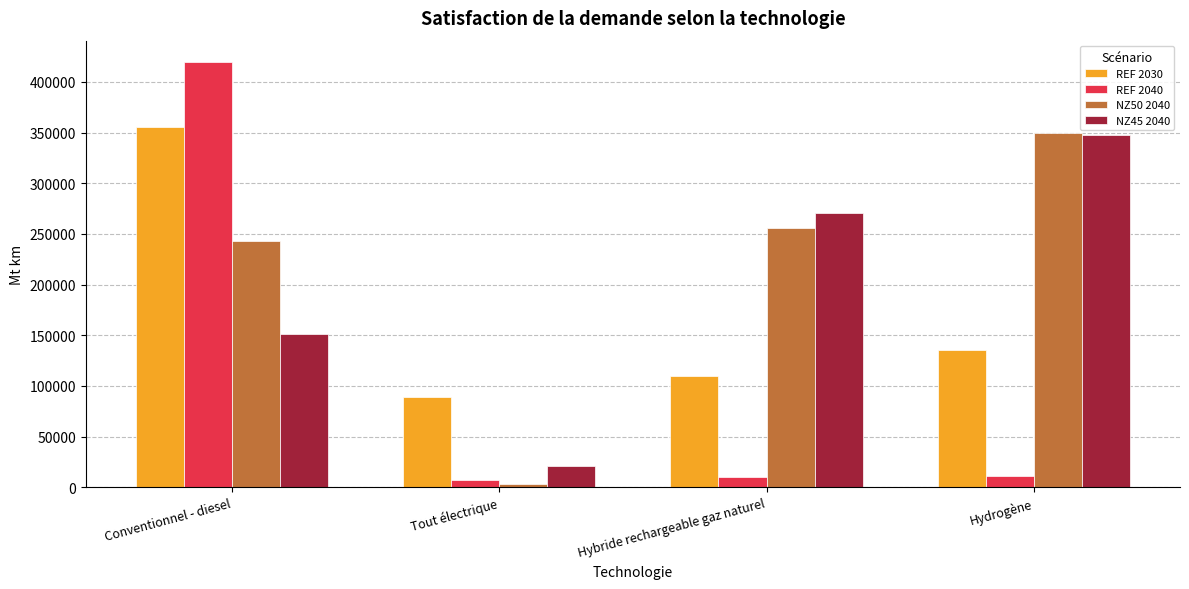

Count the number of data series in this chart.

4